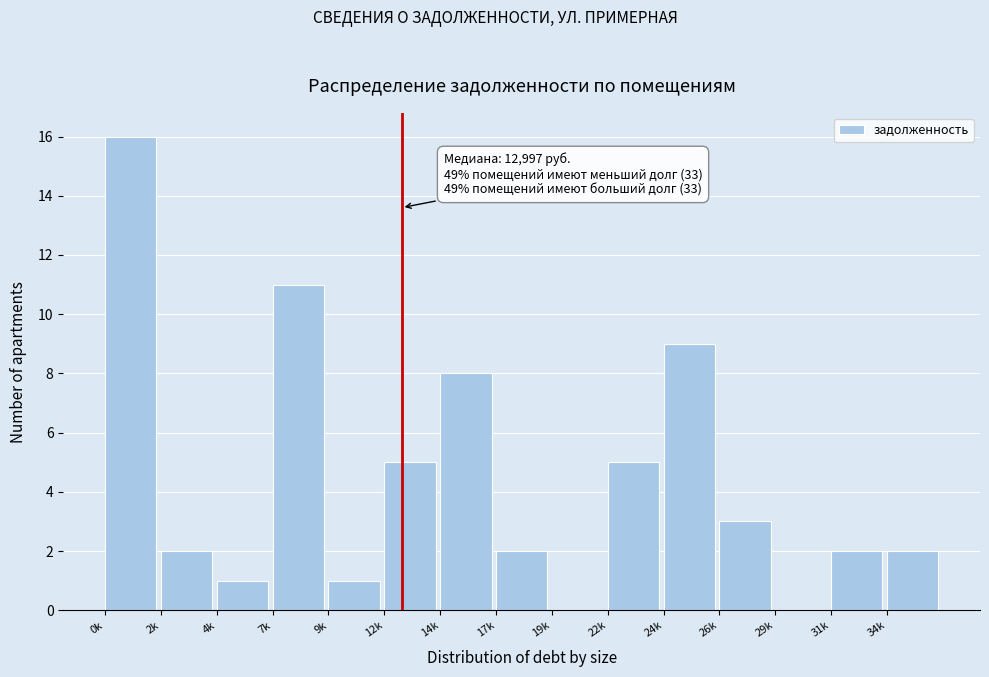

Reading right to left, transcribe all the data shown in this chart.

34k=2	31k=2	29k=0	26k=3	24k=9	22k=5	19k=0	17k=2	14k=8	12k=5	9k=1	7k=11	4k=1	2k=2	0k=16